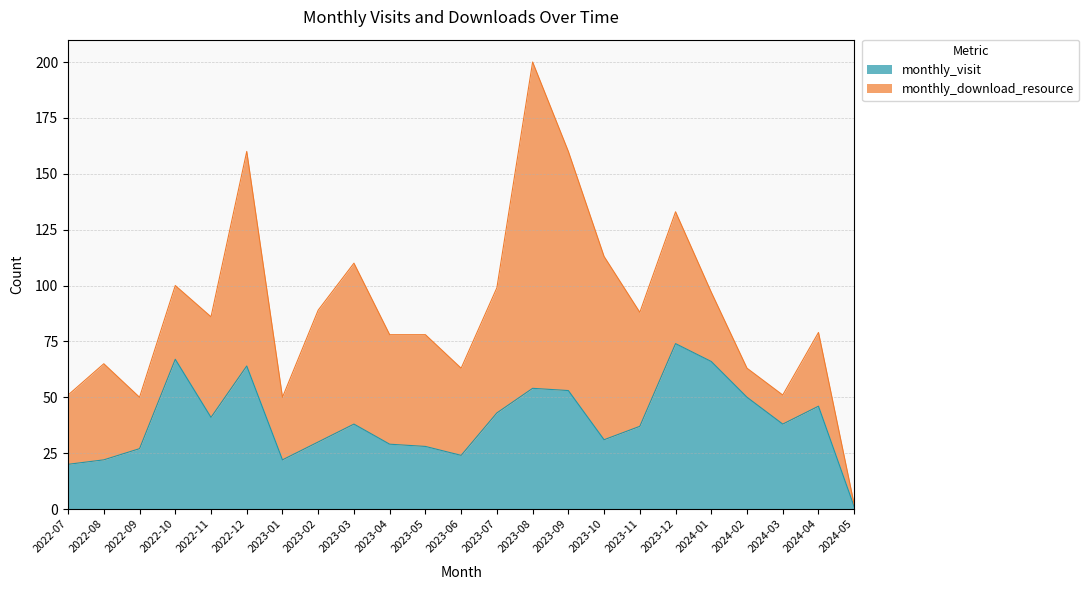

How many points are higher than both their immediate neighbors (excluding endpoints)?

6